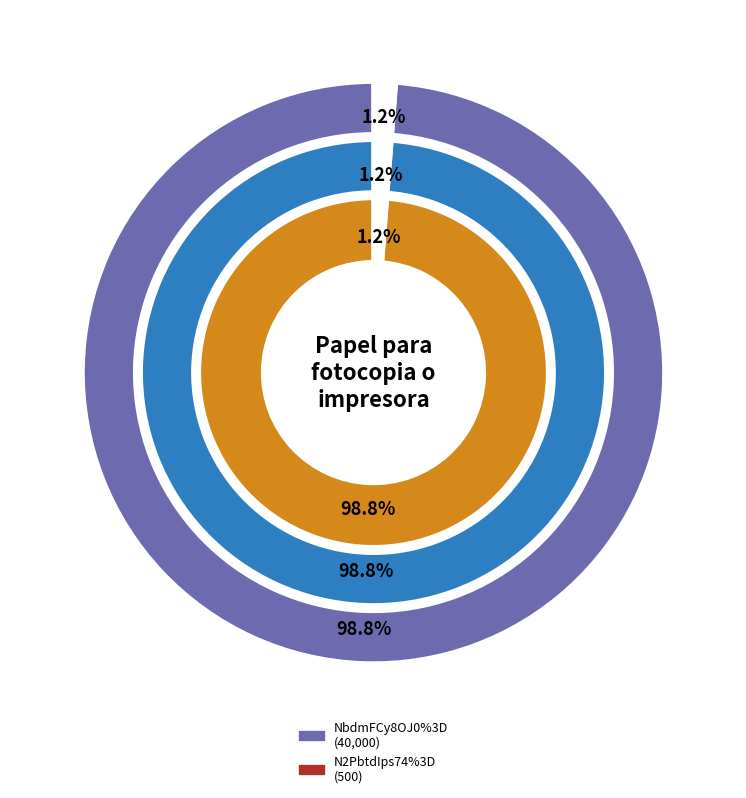

What is the ratio of the value at NbdmFCy8OJ0%3D to the value at N2PbtdIps74%3D?

80.0